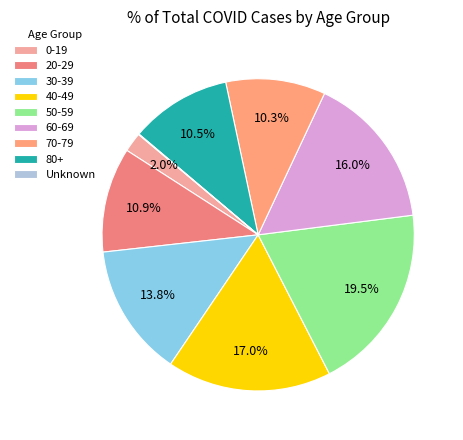

The 50-59 slice represents 19% of the pie. True or false?

True